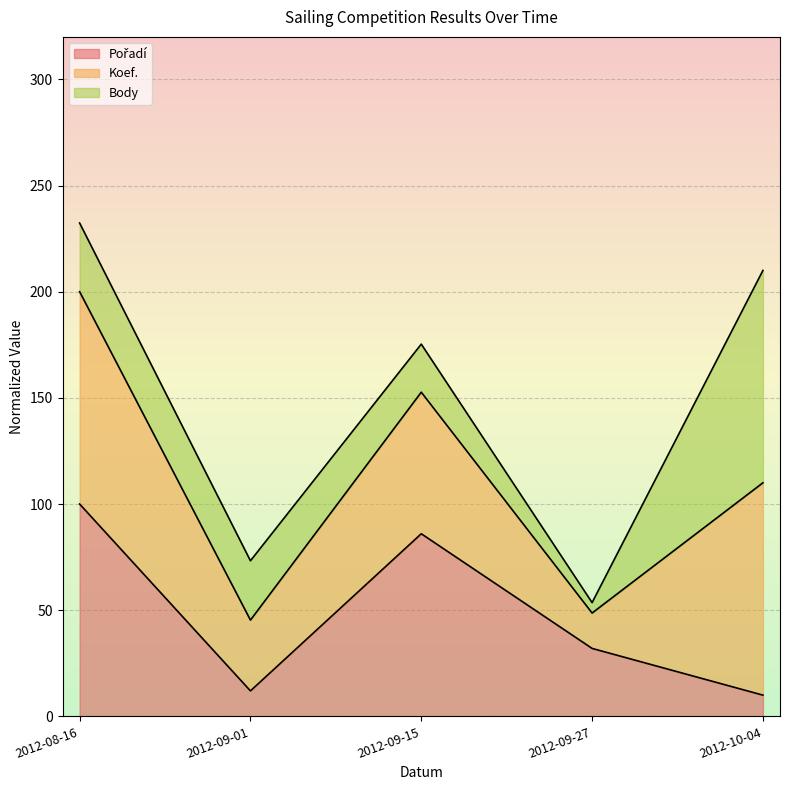

True or false: Pořadí and Koef. cross at least once.

False